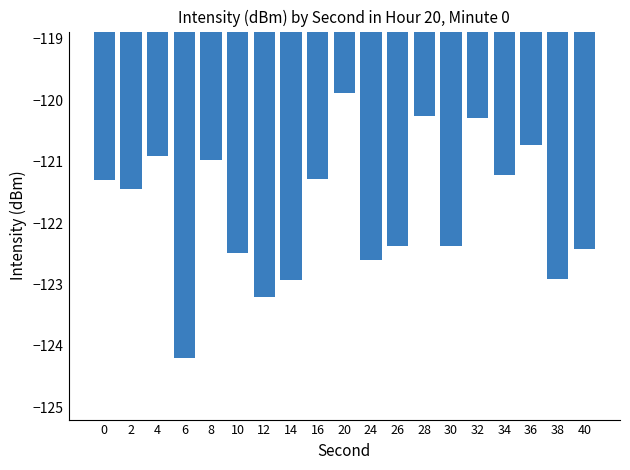

Which label corresponds to the largest value in the chart?

20